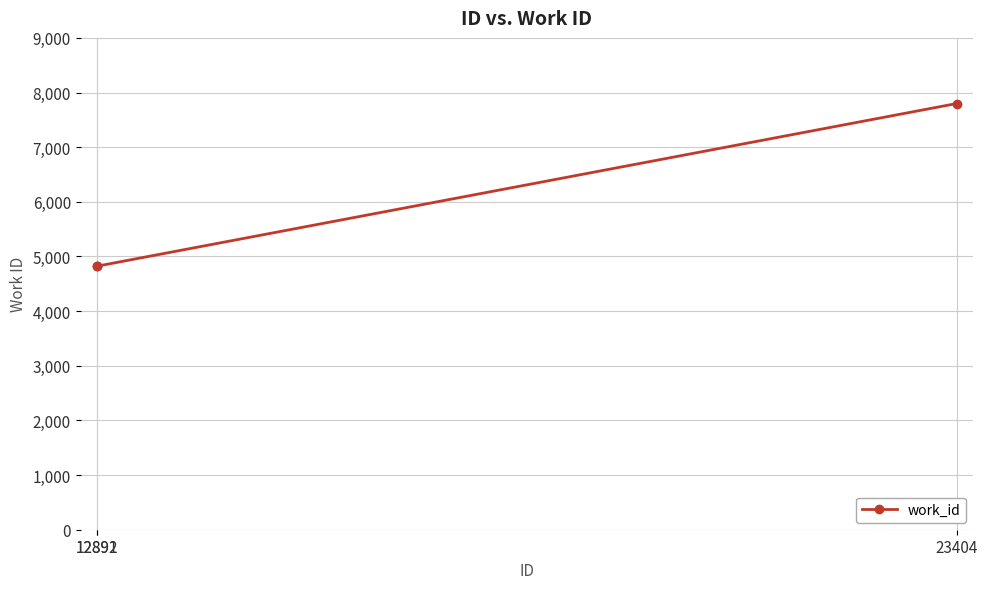

How many values are below 4823?

1